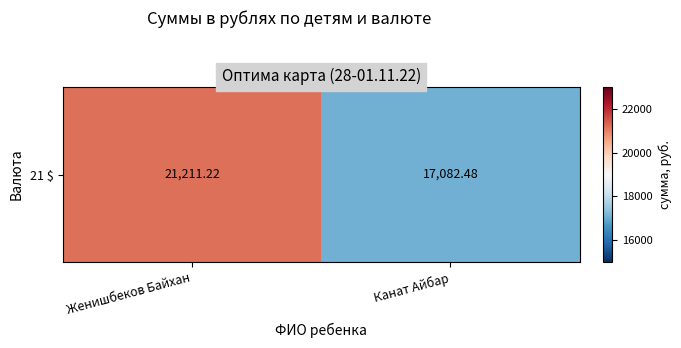

The chart shows a value of 28370.5 at Канат Айбар. True or false?

False